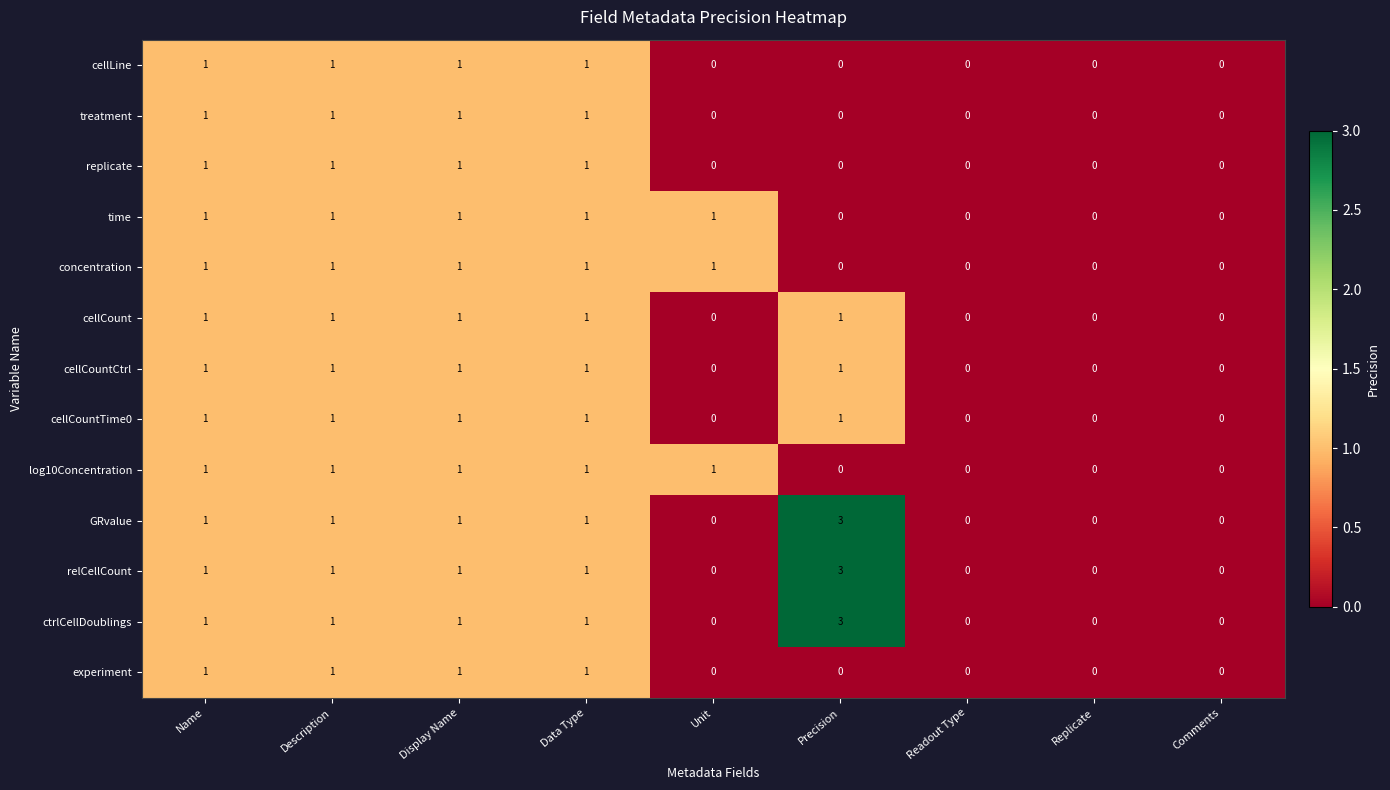

Which category has the highest value across all series?

Precision